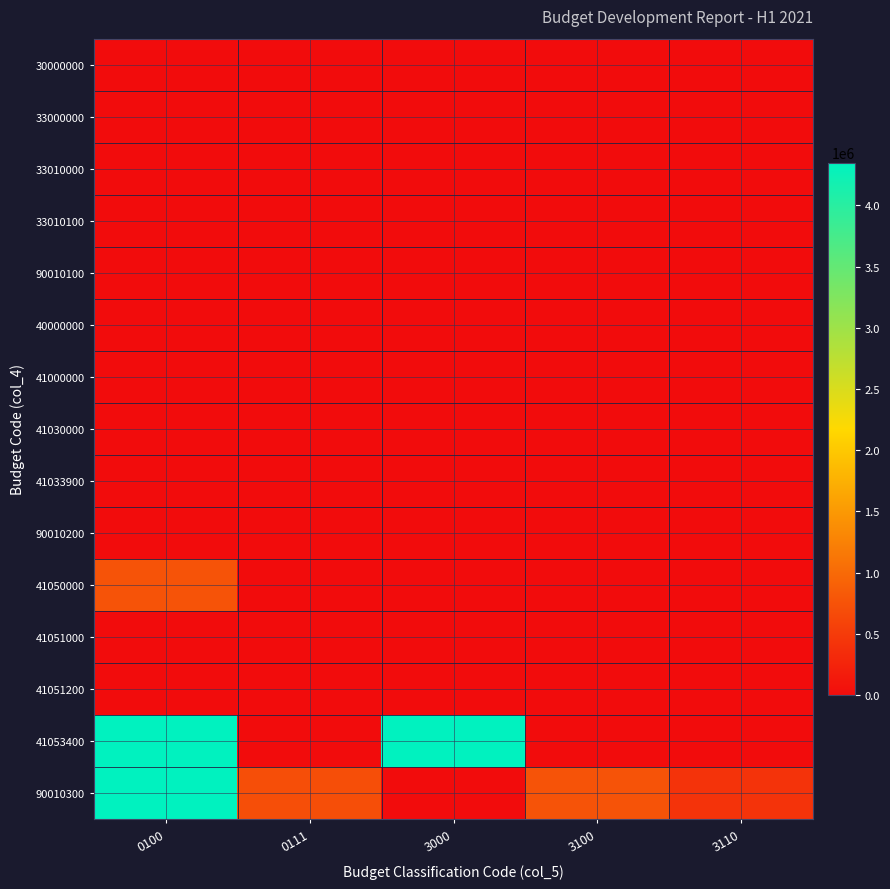

Reading left to right, what are all the values shown in this chart?

30000000: 0100=0	0111=0	3000=0	3100=0	3110=0
33000000: 0100=0	0111=0	3000=0	3100=0	3110=0
33010000: 0100=0	0111=0	3000=0	3100=0	3110=0
33010100: 0100=0	0111=0	3000=0	3100=0	3110=0
90010100: 0100=0	0111=0	3000=0	3100=0	3110=0
40000000: 0100=0	0111=0	3000=0	3100=0	3110=0
41000000: 0100=0	0111=0	3000=0	3100=0	3110=0
41030000: 0100=0	0111=0	3000=0	3100=0	3110=0
41033900: 0100=0	0111=0	3000=0	3100=0	3110=0
90010200: 0100=0	0111=0	3000=0	3100=0	3110=0
41050000: 0100=759000	0111=0	3000=0	3100=0	3110=0
41051000: 0100=0	0111=0	3000=0	3100=0	3110=0
41051200: 0100=0	0111=0	3000=0	3100=0	3110=0
41053400: 0100=4350000	0111=0	3000=4350000	3100=0	3110=0
90010300: 0100=4350000	0111=700000	3000=0	3100=759000	3110=409000